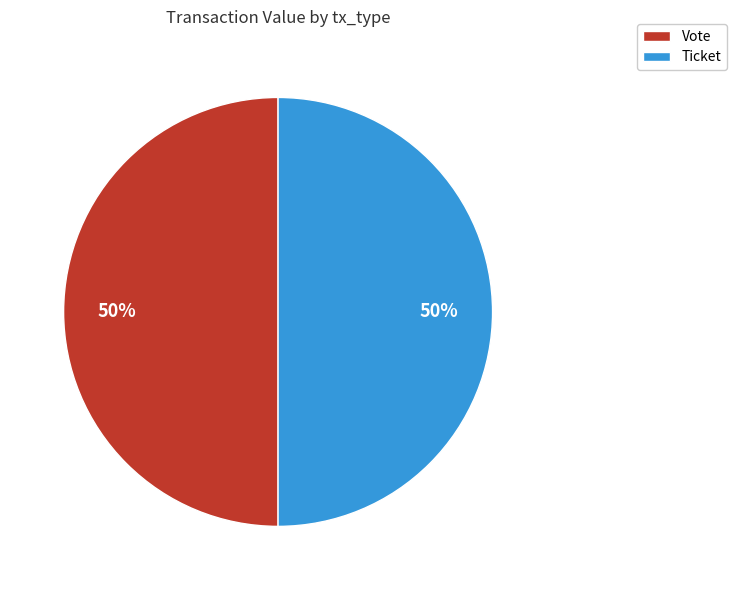

To the nearest percent, what percentage of the pie is Vote?

50%